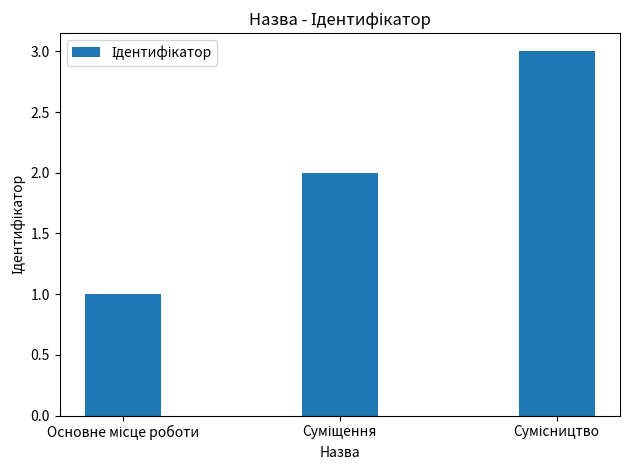

What is the minimum value shown in the chart?

1